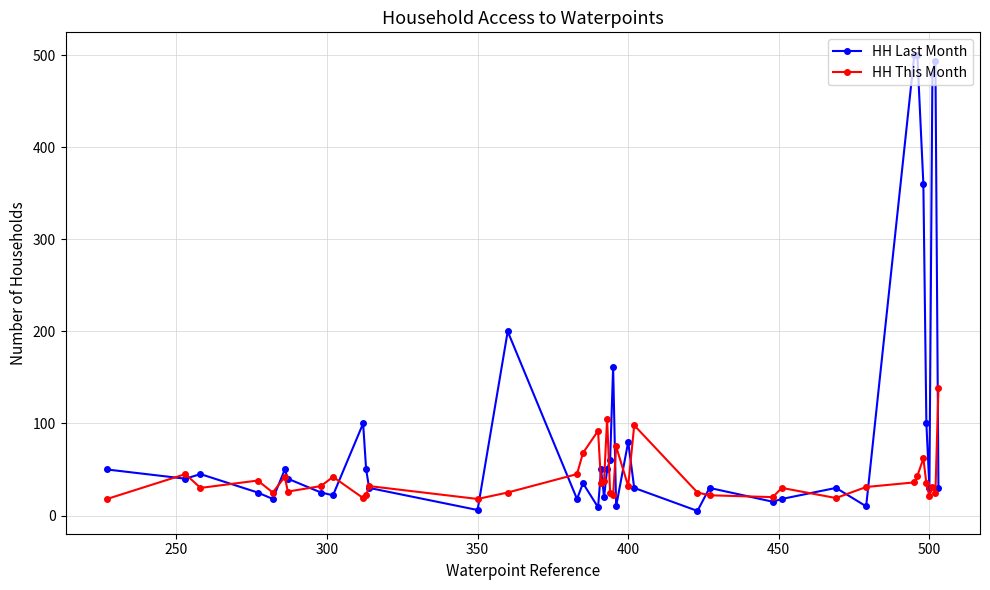

True or false: HH Last Month has more than 2 points higher than both neighbors.

True